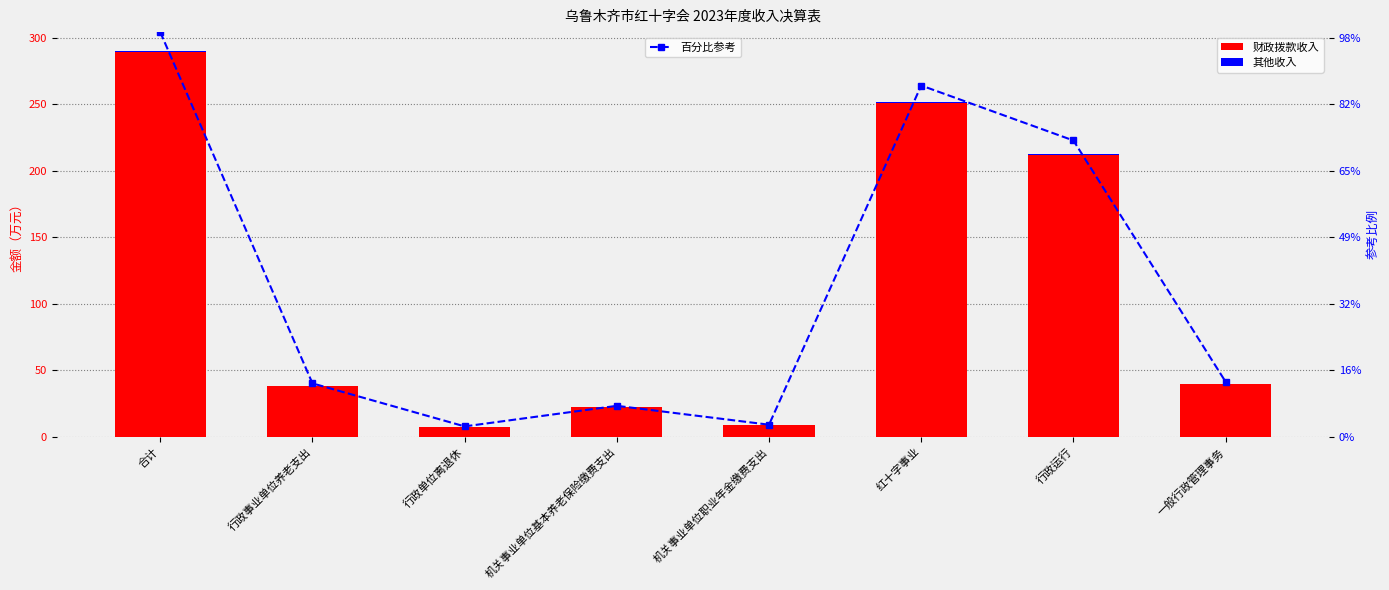

What is the label of the 1st bar from the left?

合计